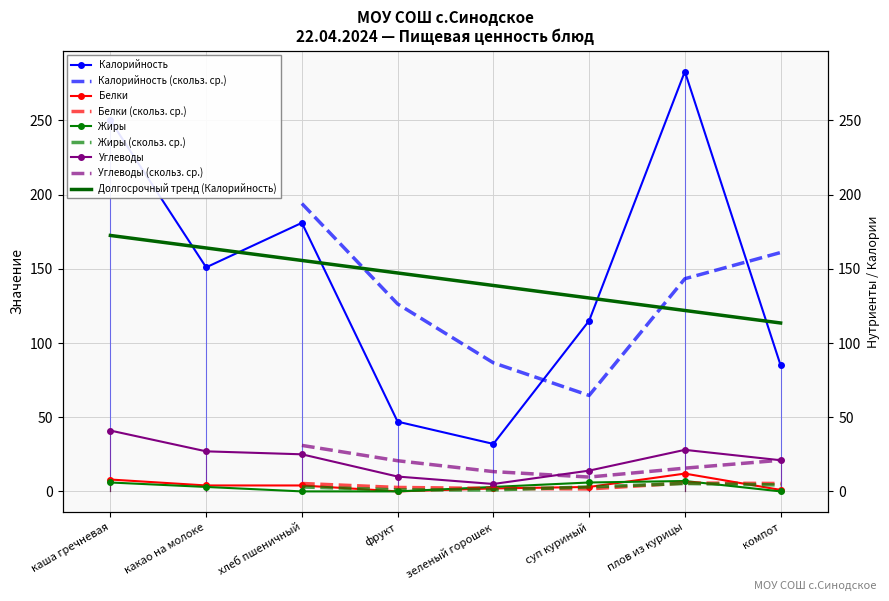

At which category is the sum across all series the highest?

плов из курицы